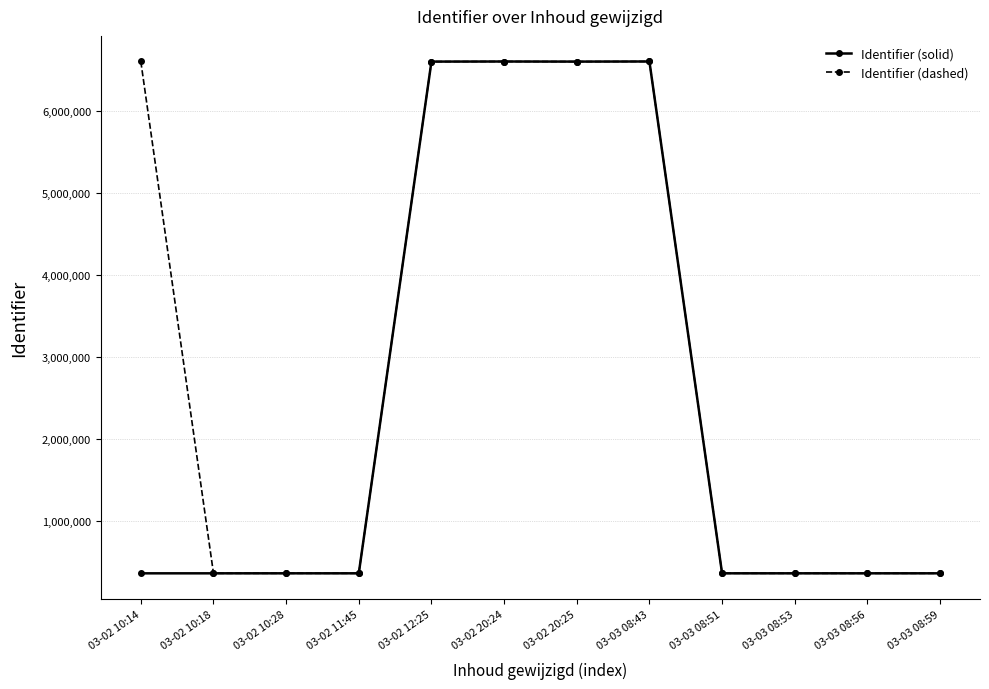

Rank the series by their average value, from lowest to highest.

Identifier (solid), Identifier (dashed)